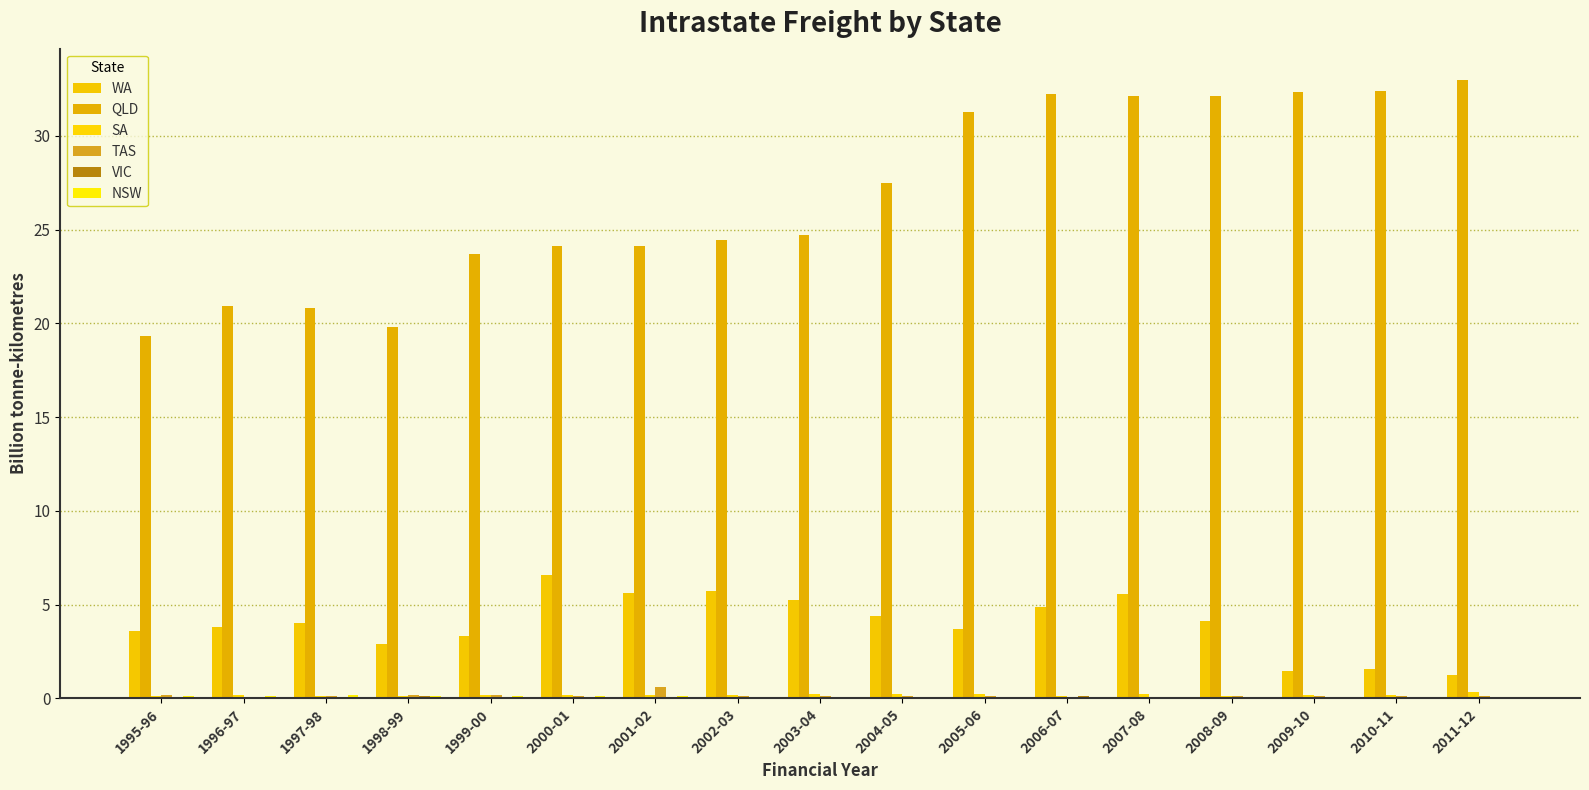

Are the bars horizontal?

No